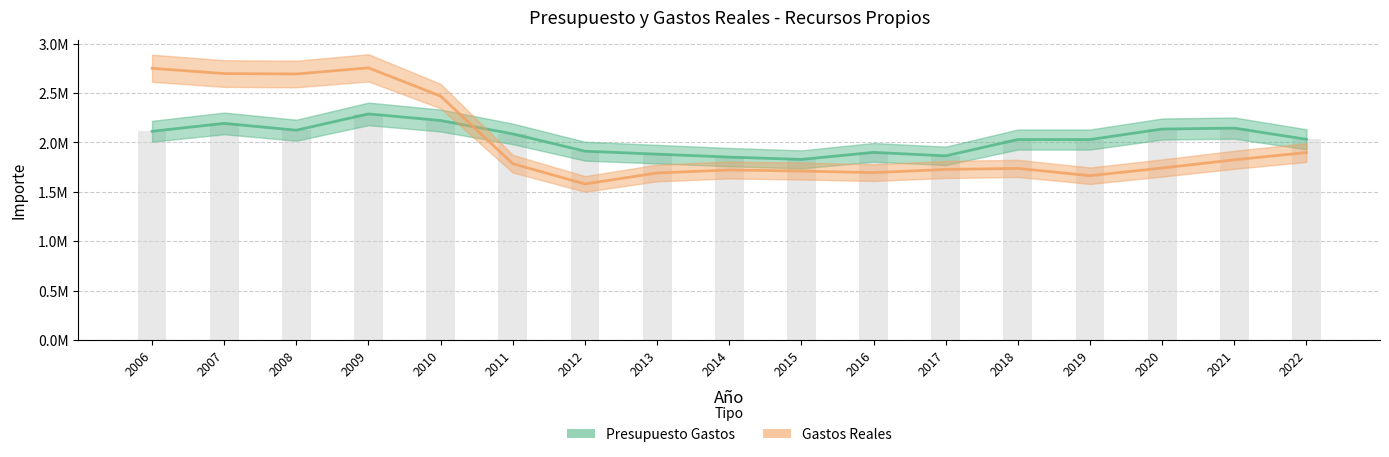

Reading right to left, list all the values displayed in this chart.

Presupuesto Gastos: 2022=2031207.8	2021=2144451.0	2020=2134977.1	2019=2028696.8	2018=2028696.8	2017=1863592.8	2016=1898726.9	2015=1827684.9	2014=1850984.5	2013=1880866.6	2012=1910733.0	2011=2085800.6	2010=2221165.5	2009=2288225.7	2008=2123149.7	2007=2191972.6	2006=2112411.6
Gastos Reales: 2022=1897003.6	2021=1823464.9	2020=1740522.9	2019=1662857.4	2018=1736692.1	2017=1725895.0	2016=1693898.2	2015=1709599.9	2014=1720607.3	2013=1690374.8	2012=1579329.4	2011=1783881.9	2010=2468071.1	2009=2754345.9	2008=2692401.5	2007=2696754.6	2006=2750143.3